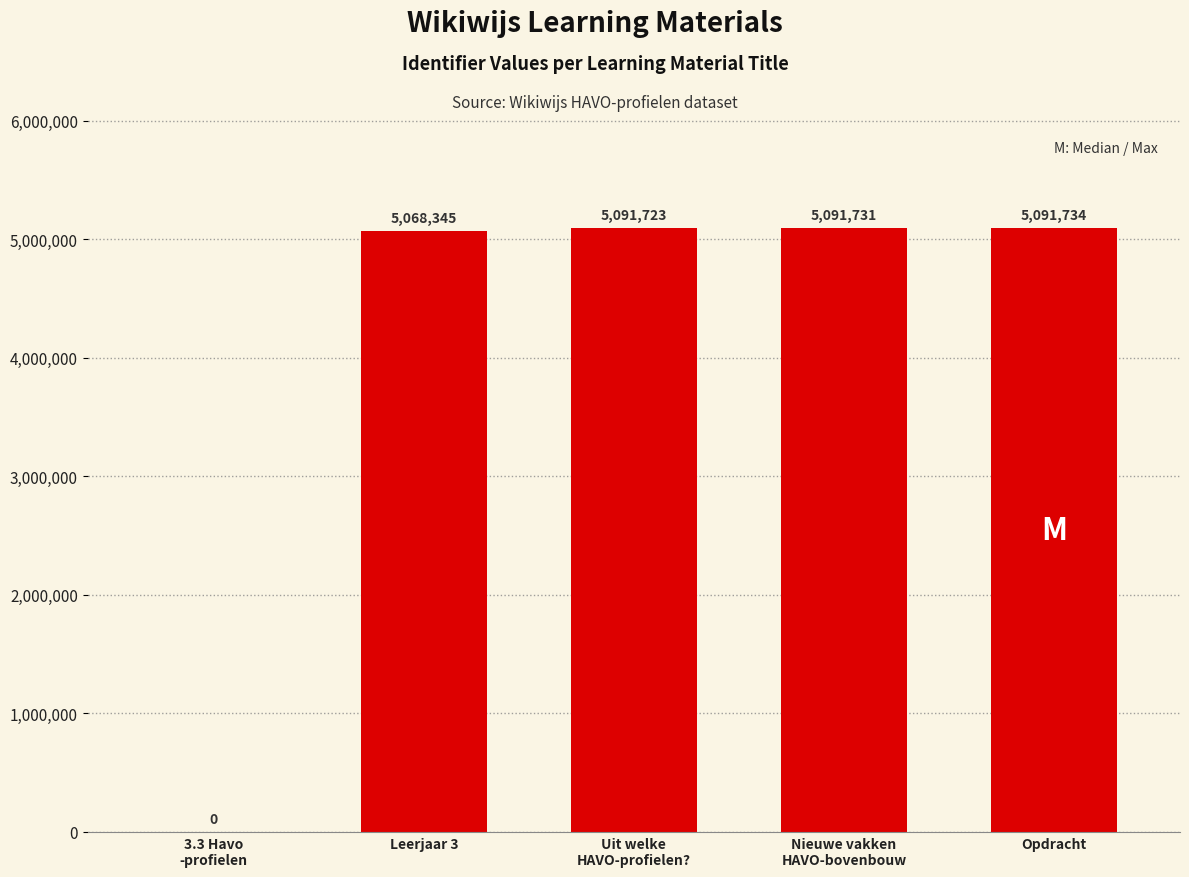

What is the sum of all values?

20343533